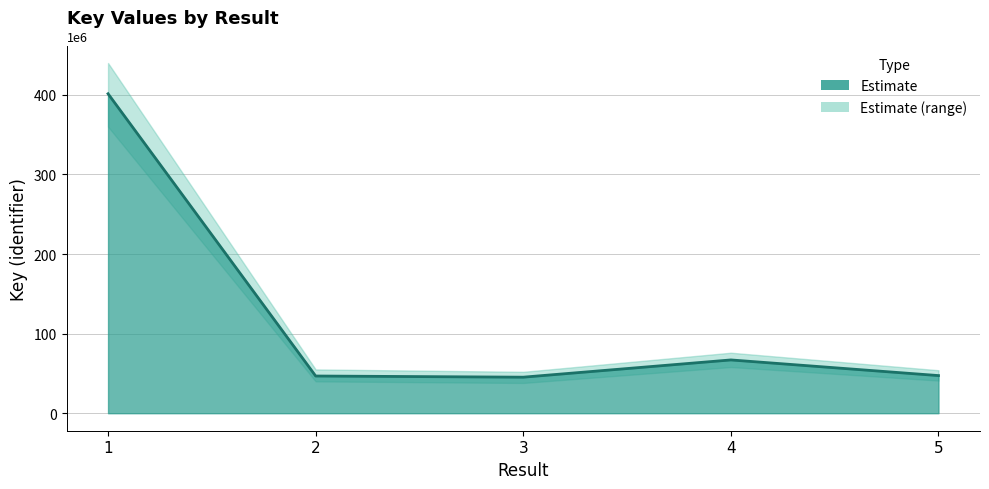

The chart shows a value of 23512252 at 3. True or false?

False